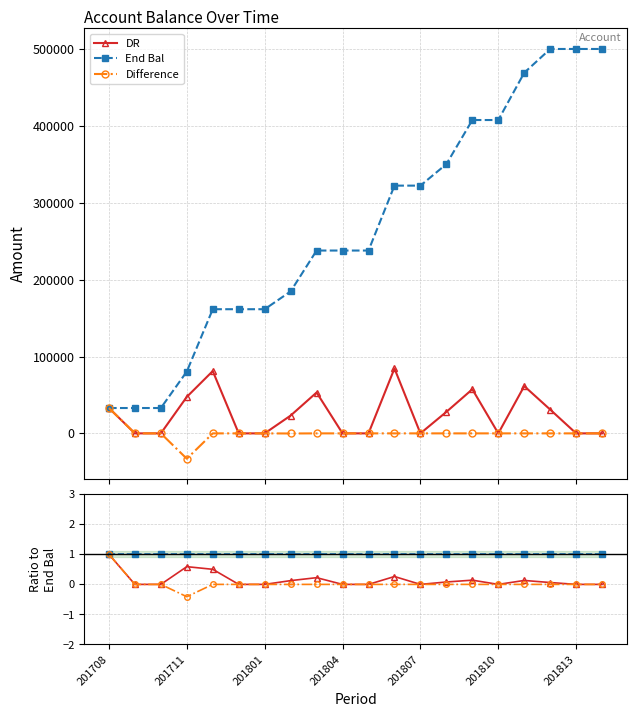

Is it true that Difference equals 0.0 at 201807?

True